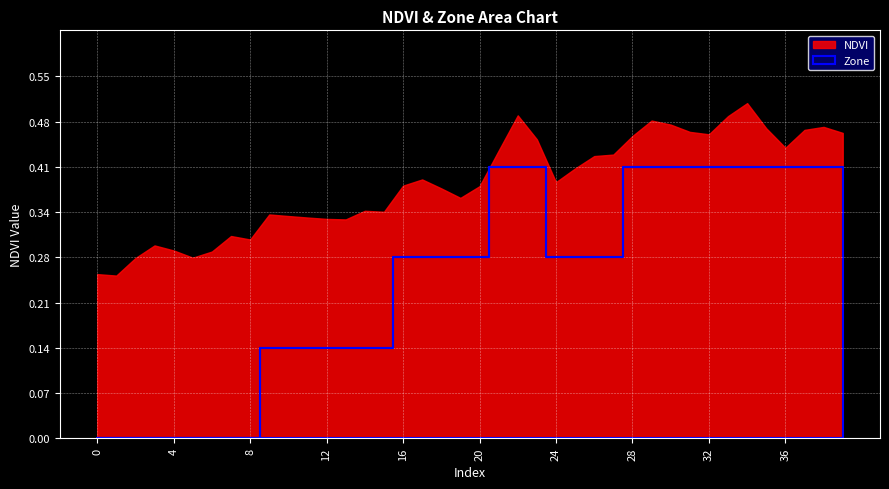

What is the difference between the values at 15 and 5?

0.1